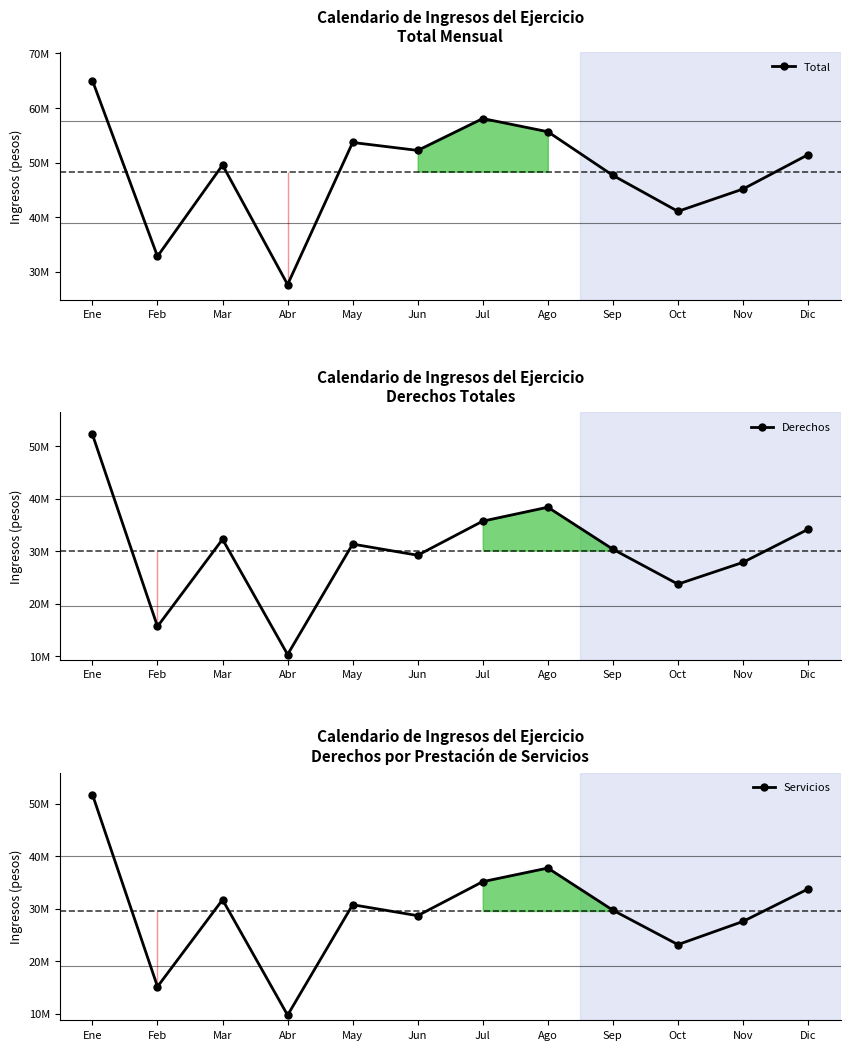

At which category does Derechos reach its first local valley?

Feb